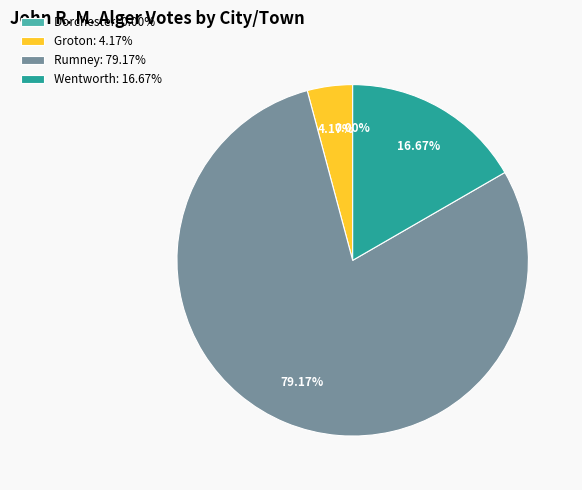

Does Wentworth represent more than half of the total?

No